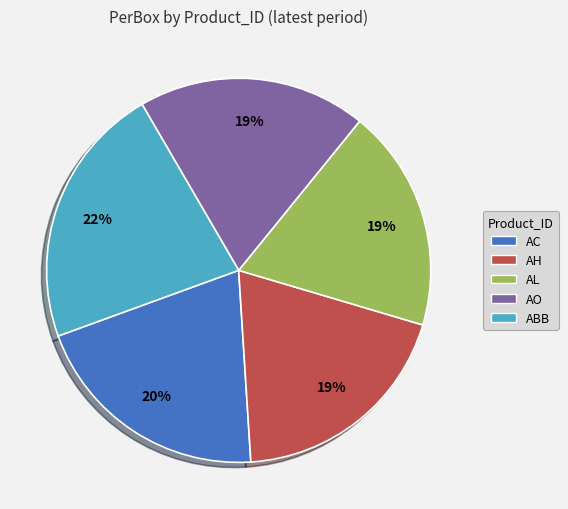

To the nearest percent, what is the difference between the largest and smallest slice percentages?

3%